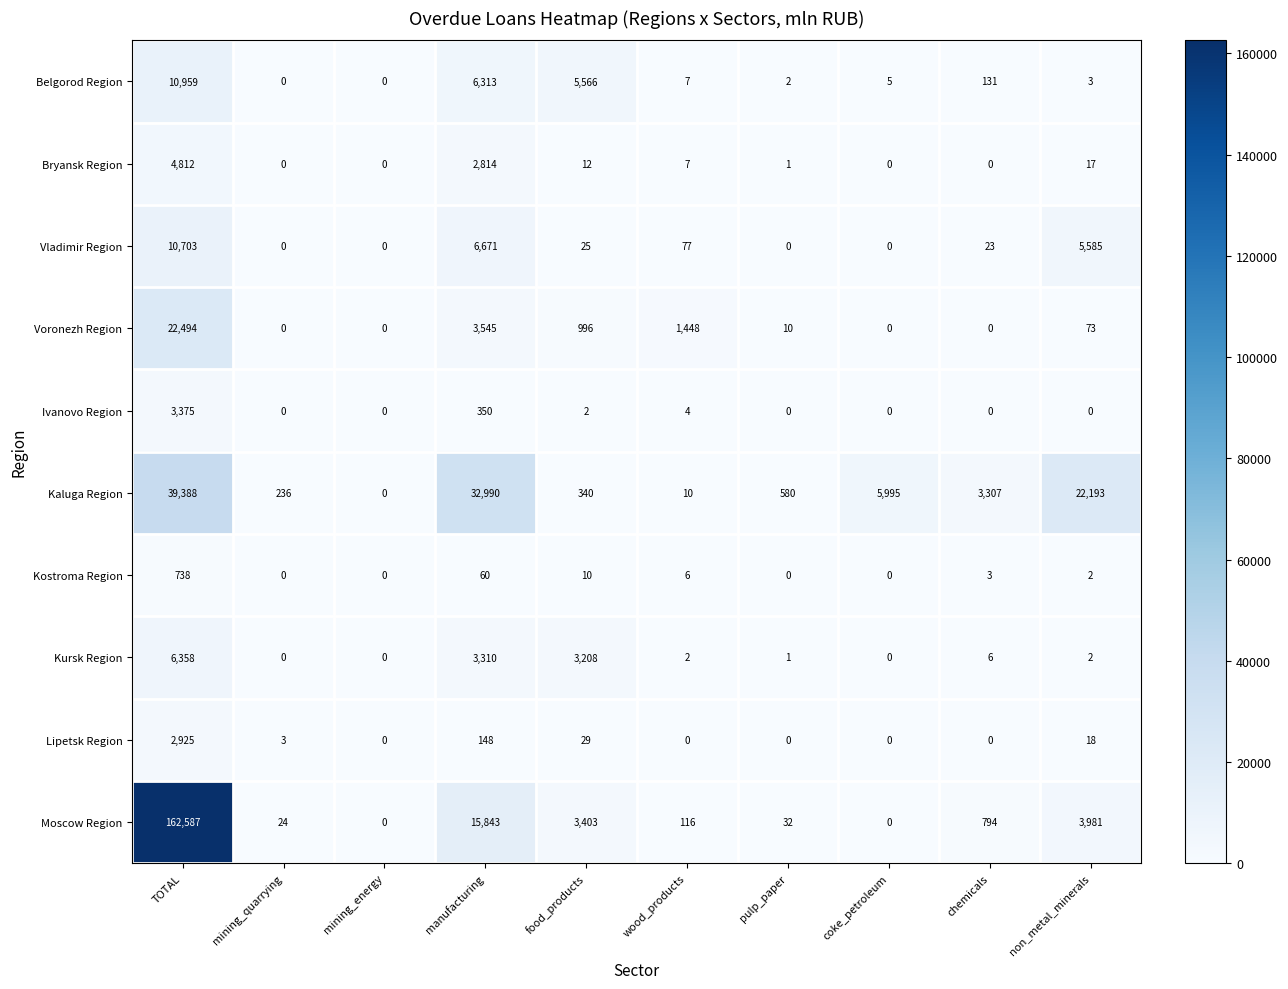

Which label corresponds to the largest value in the chart?

TOTAL